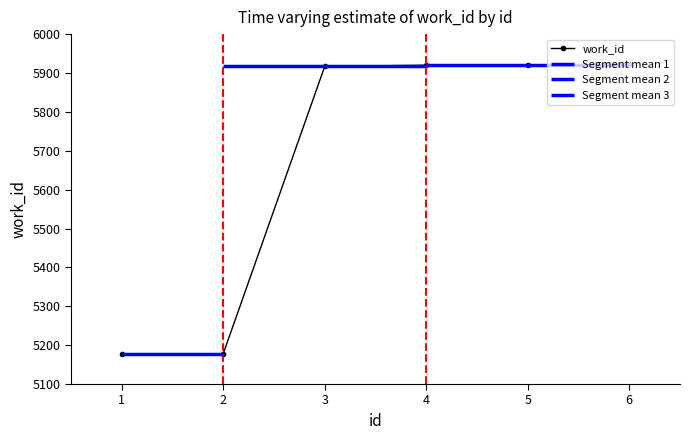

What is the value of the work_id point at the 5th from the left?

5920